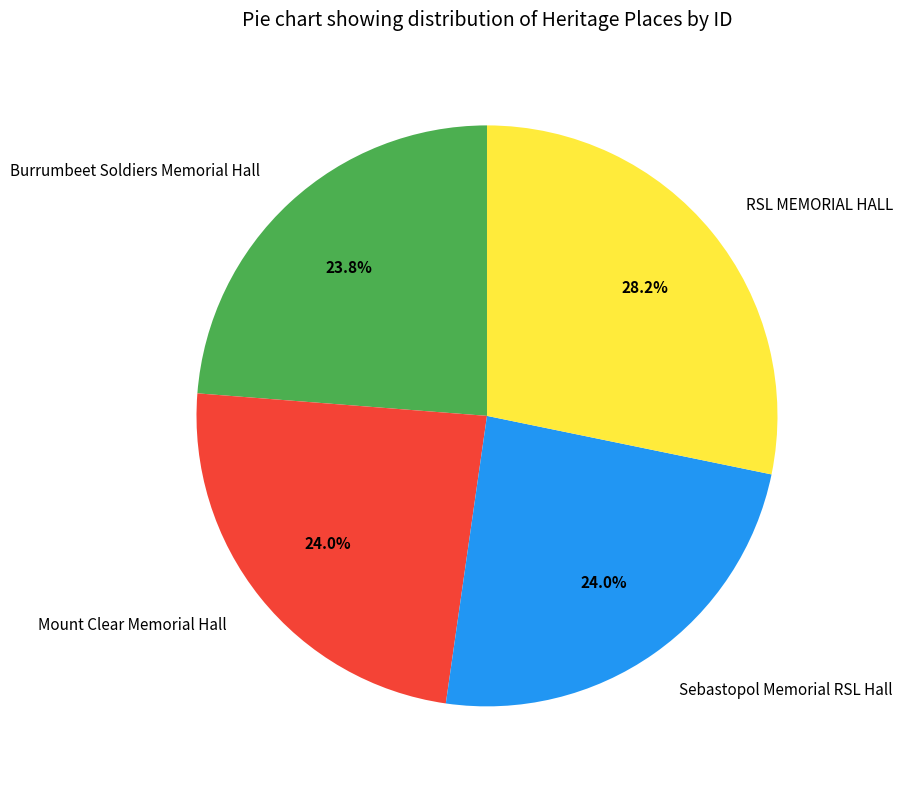

What is the ratio of the value at Mount Clear Memorial Hall to the value at Sebastopol Memorial RSL Hall?

1.0